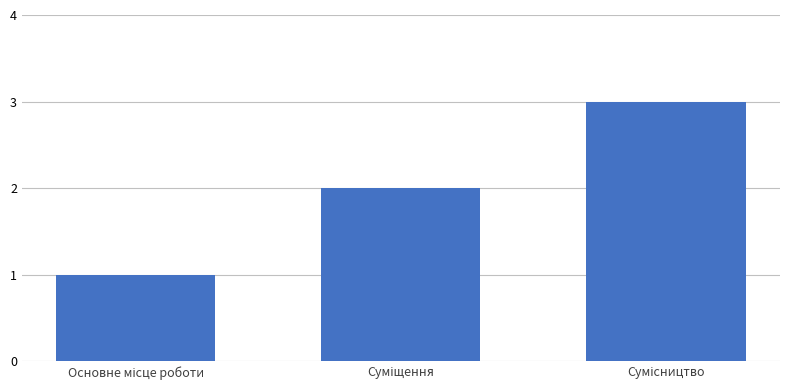

What is the difference between the maximum and minimum values?

2